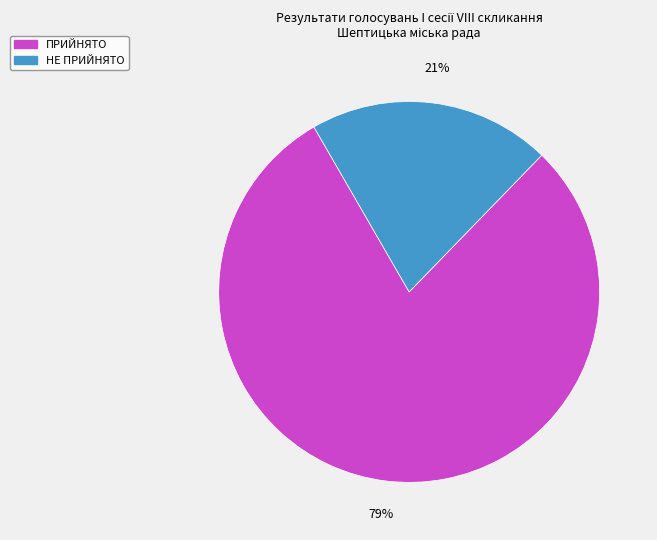

Which slice represents more than half of the pie?

ПРИЙНЯТО